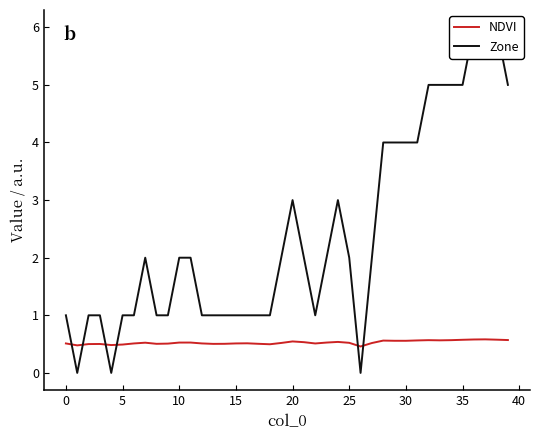

What is the maximum value for NDVI?

0.6